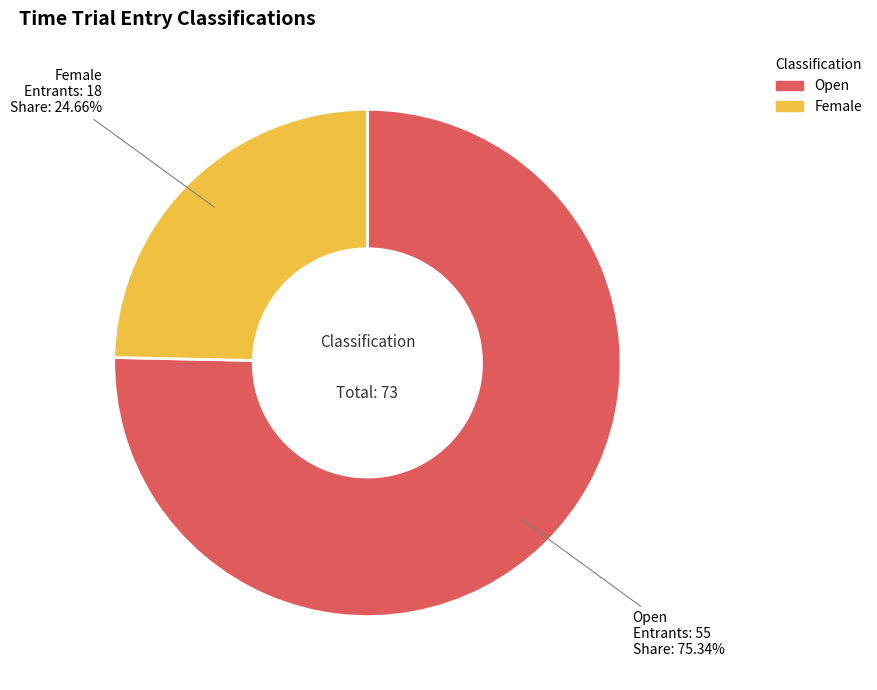

Is it true that Open is 75% of the pie?

True